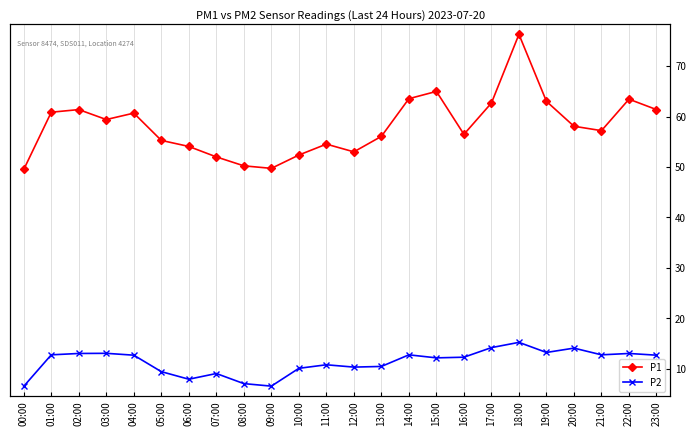

How many interior local peaks does the P2 series have?

7